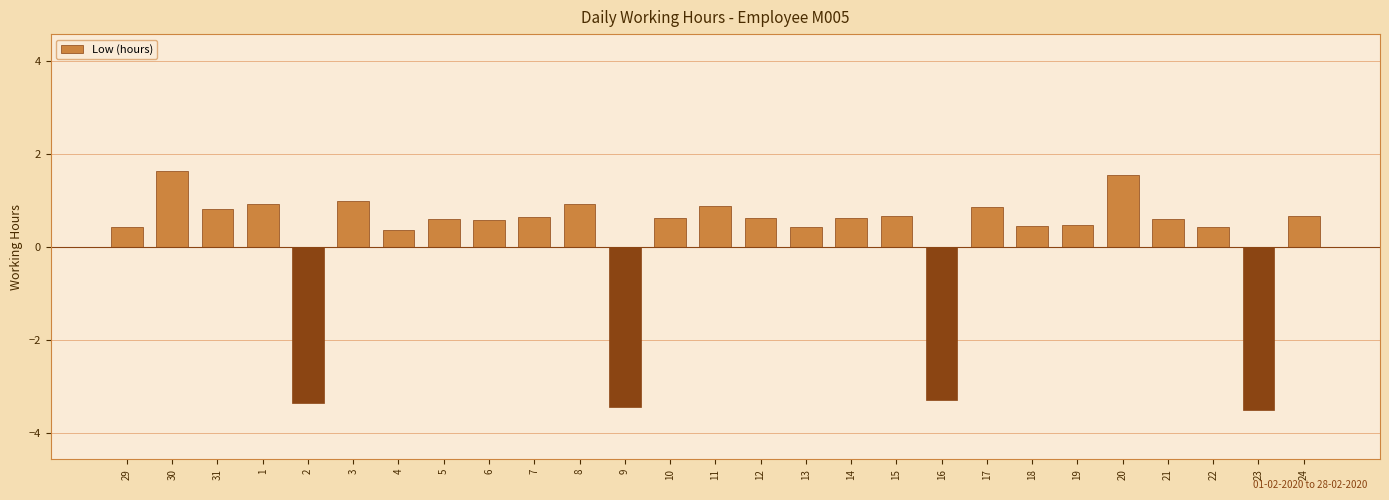

Between 7 and 20, which is larger?

20